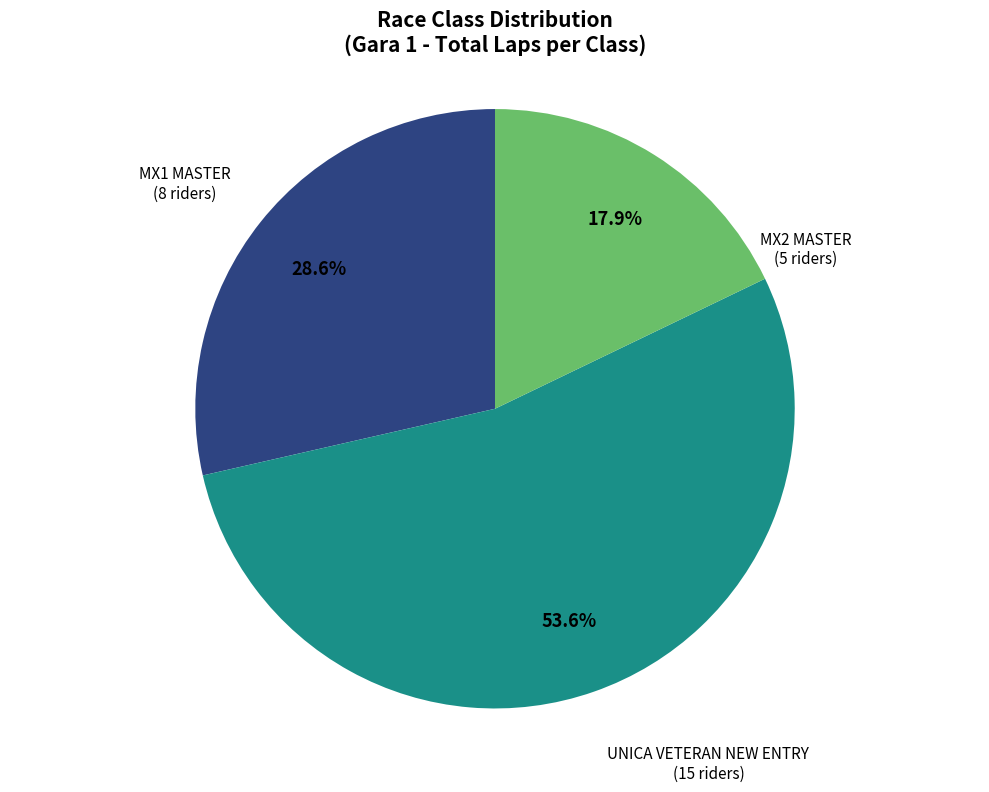

What percentage is NOT represented by MX1 MASTER?

71.4%